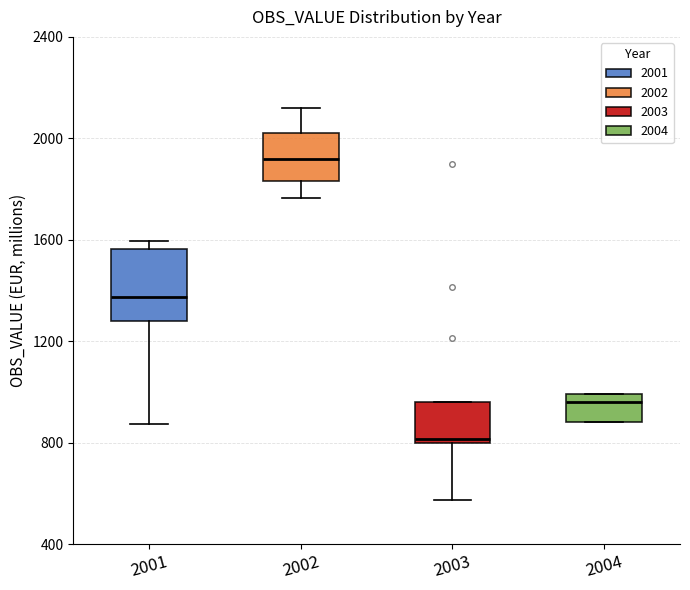

Where is the lower edge of the box at x = 2002 on the y-axis? The values are not printed on the chart, so give them approximately, as read against the axis.

1850